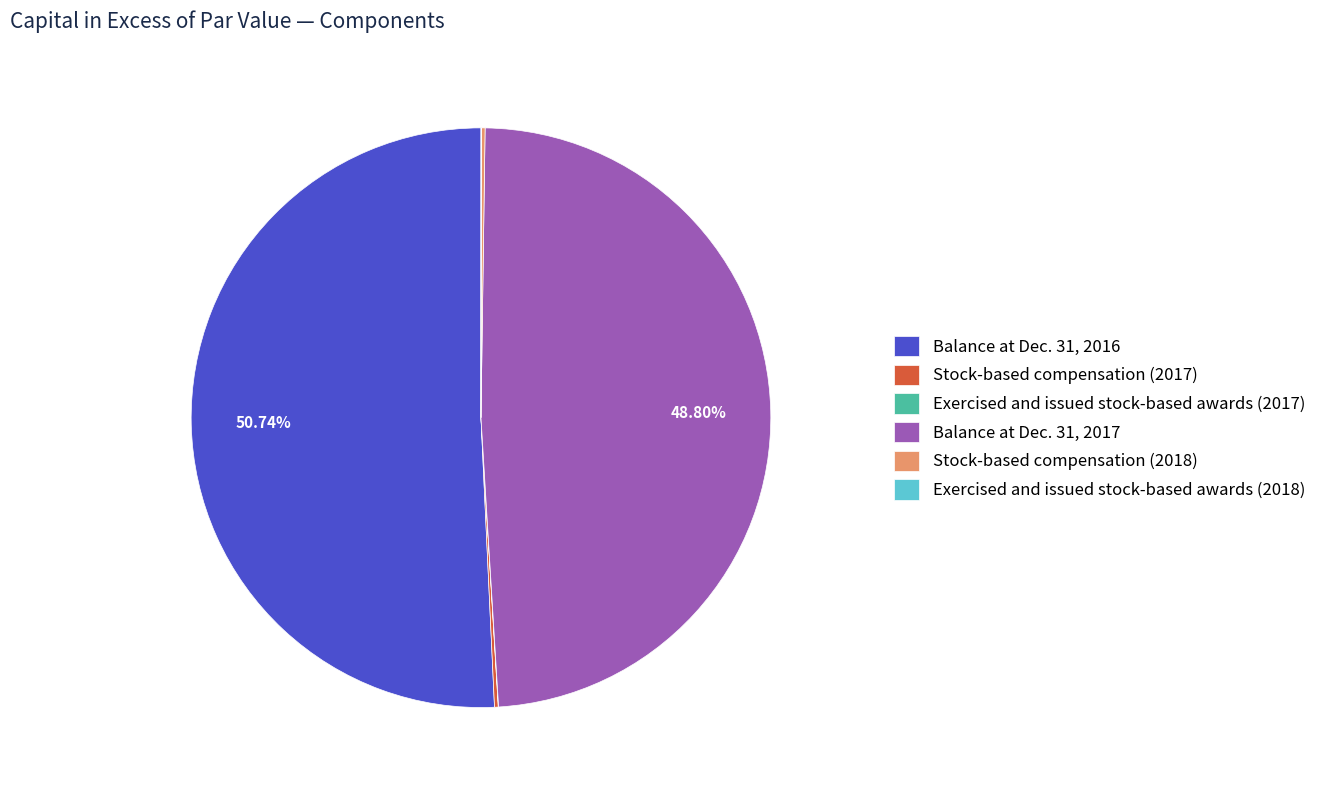

True or false: Balance at Dec. 31, 2017 accounts for 42% of the total.

False